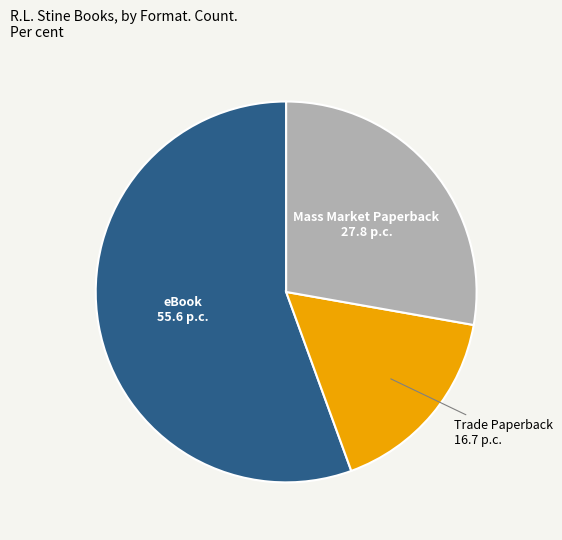

What is the ratio of the value at Trade Paperback to the value at eBook?

0.3